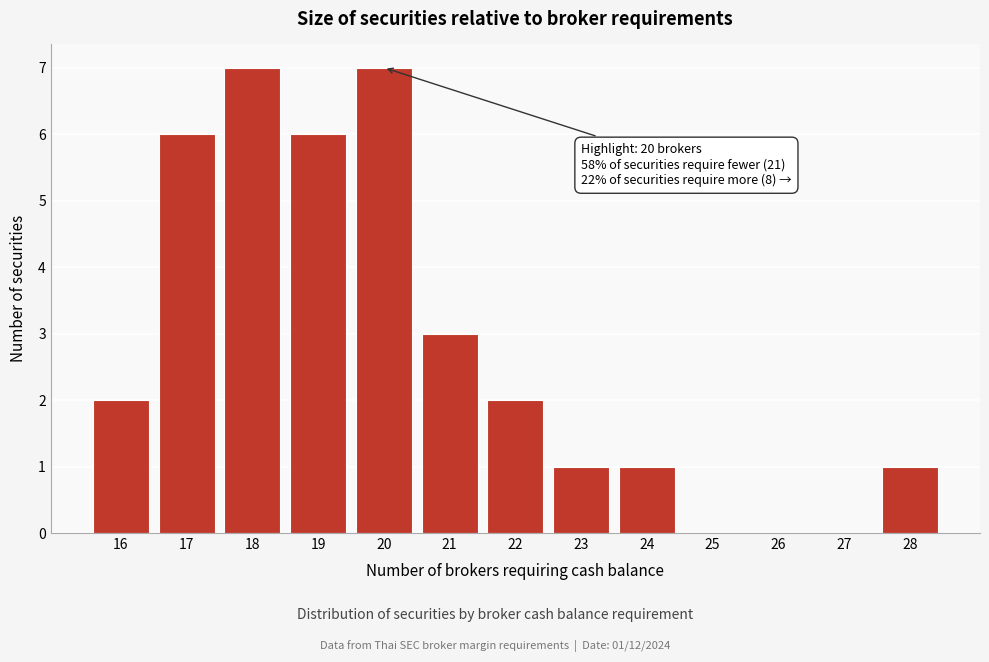

Reading left to right, what are all the values shown in this chart?

16=2	17=6	18=7	19=6	20=7	21=3	22=2	23=1	24=1	25=0	26=0	27=0	28=1